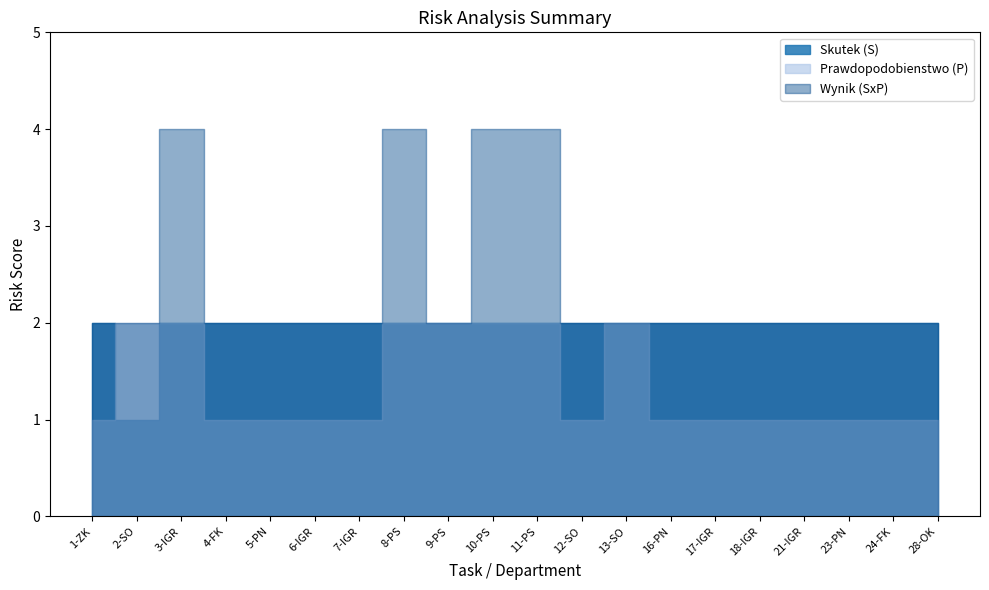

True or false: Wynik (SxP) has more than 0 interior local peaks.

True